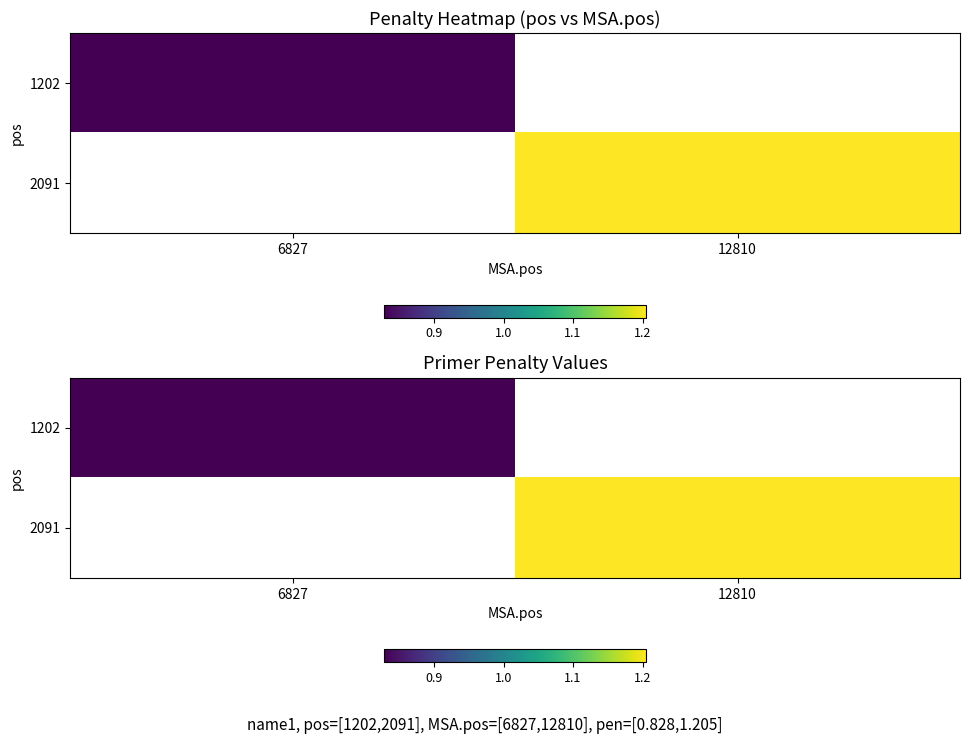

How many values in 1202 are above zero?

1